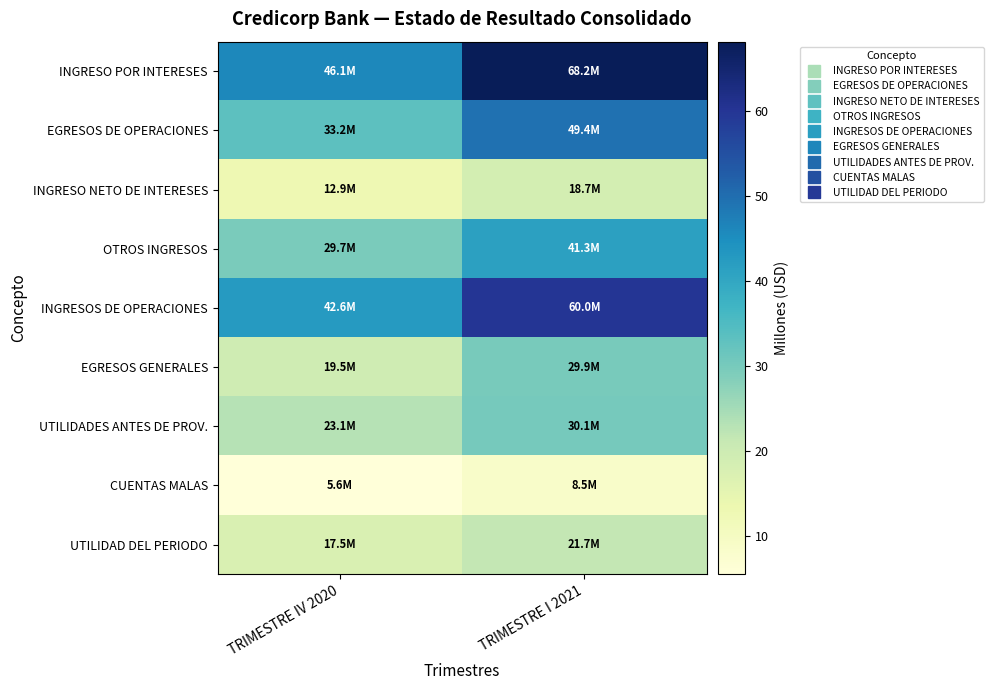

How many series are shown in this chart?

9